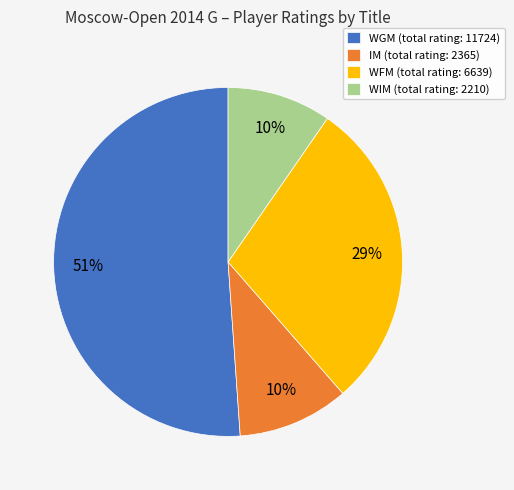

To the nearest percent, what is the difference between the largest and smallest slice percentages?

41%